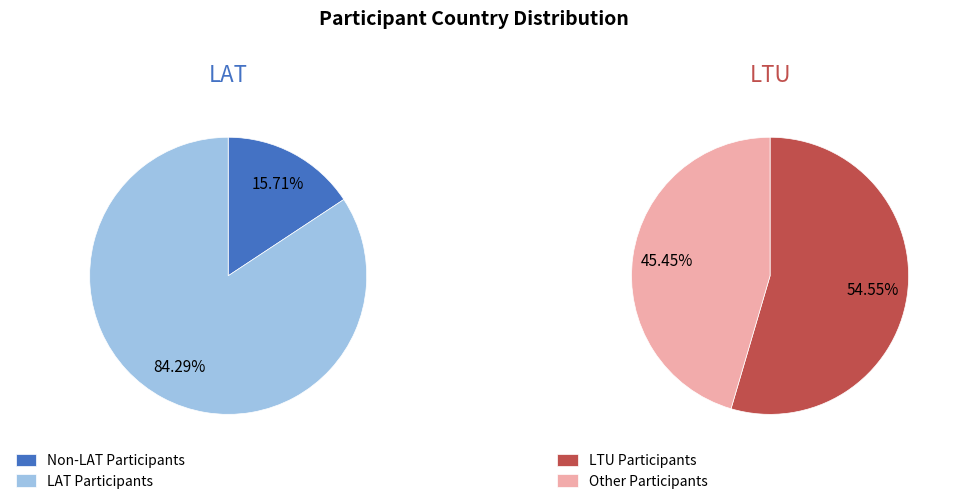

Is Other the majority of the pie?

No